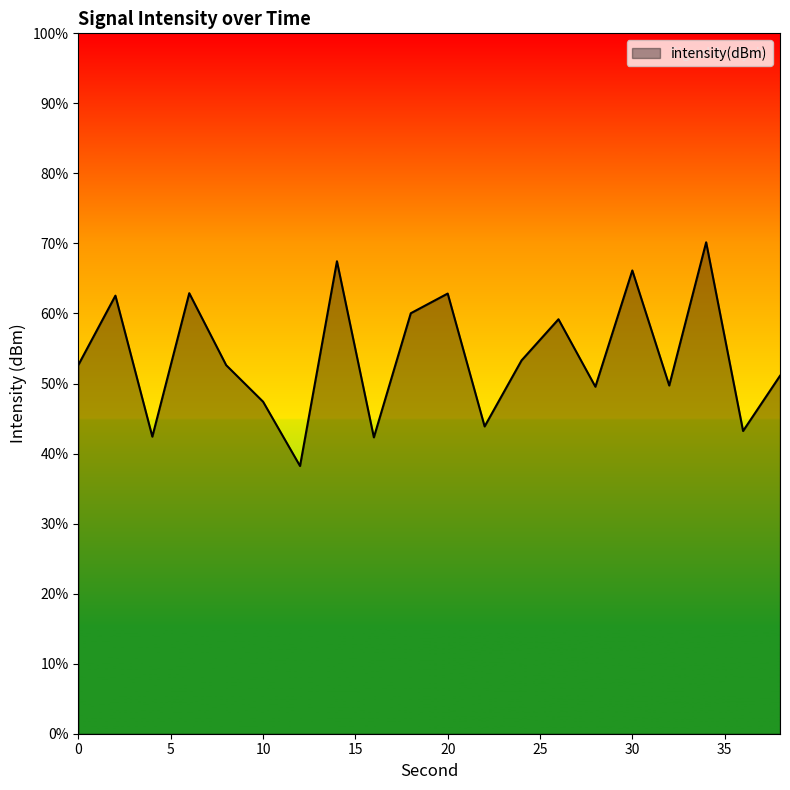

What is the maximum value shown in the chart?

70.2